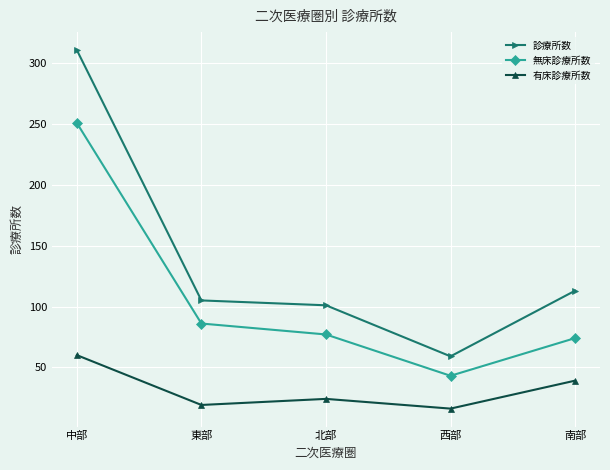

What is the total value across all series at 中部?

622